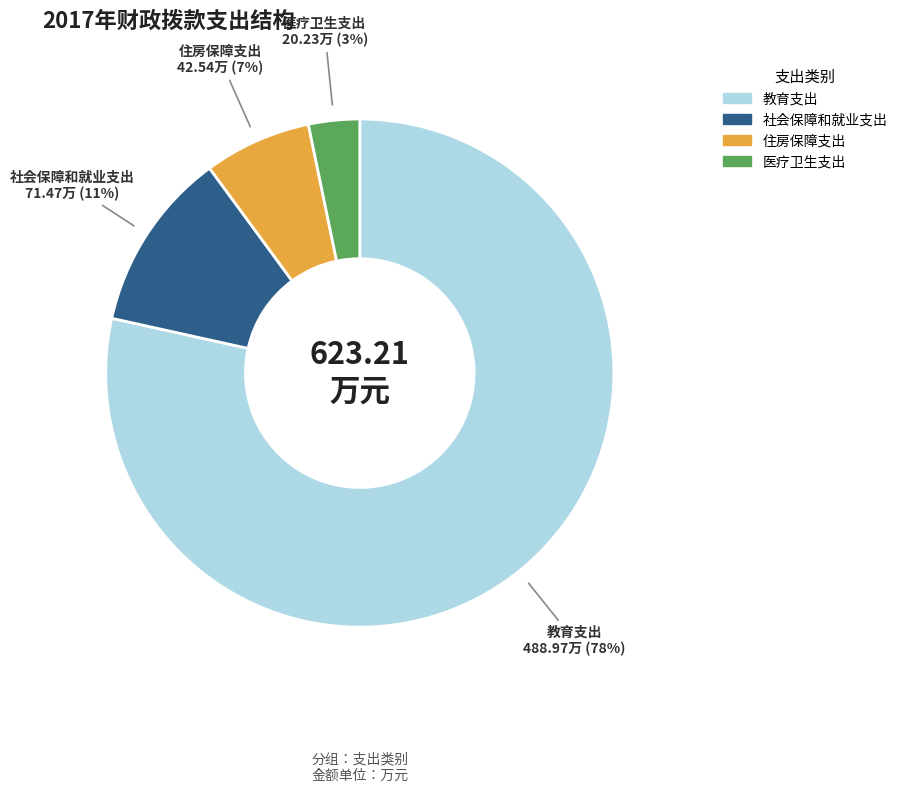

Between 住房保障支出 and 医疗卫生支出, which is larger?

住房保障支出